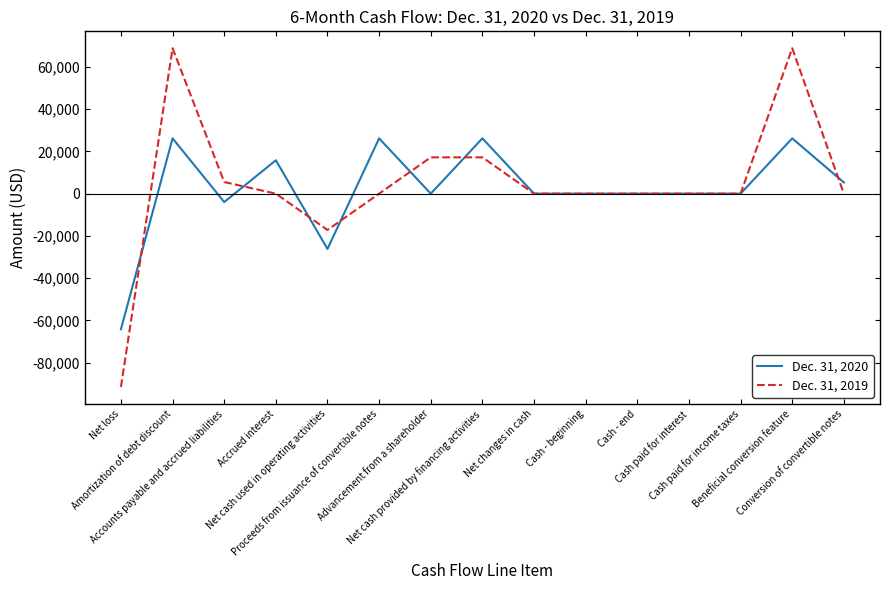

Rank the series by their average value, from lowest to highest.

Dec. 31, 2020, Dec. 31, 2019